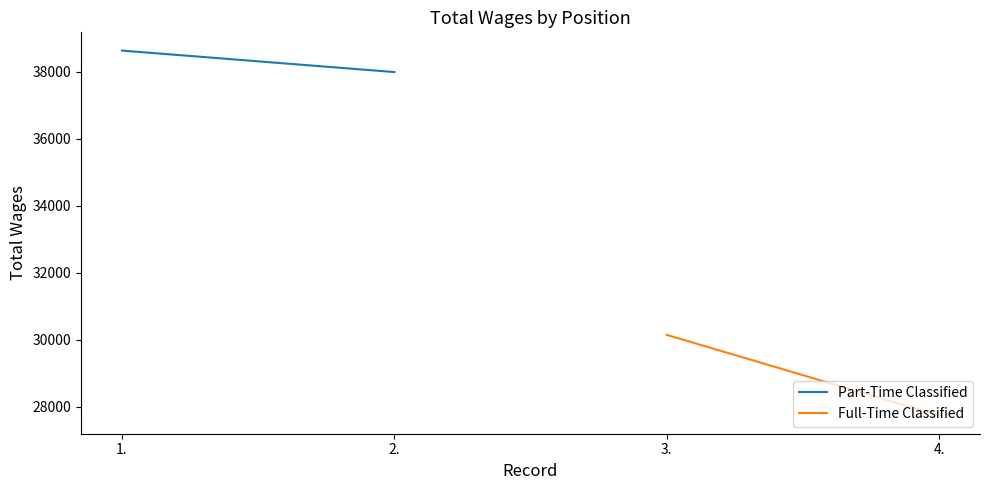

Rank the series by their maximum value, from highest to lowest.

Part-Time Classified, Full-Time Classified